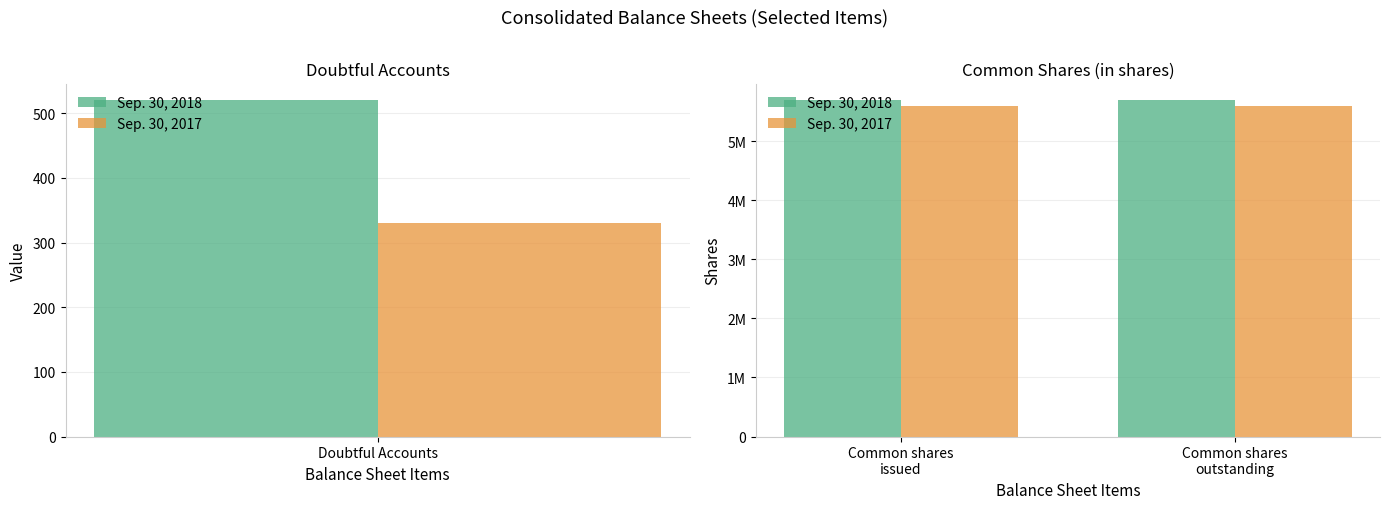

How many bars are there in each group?

2